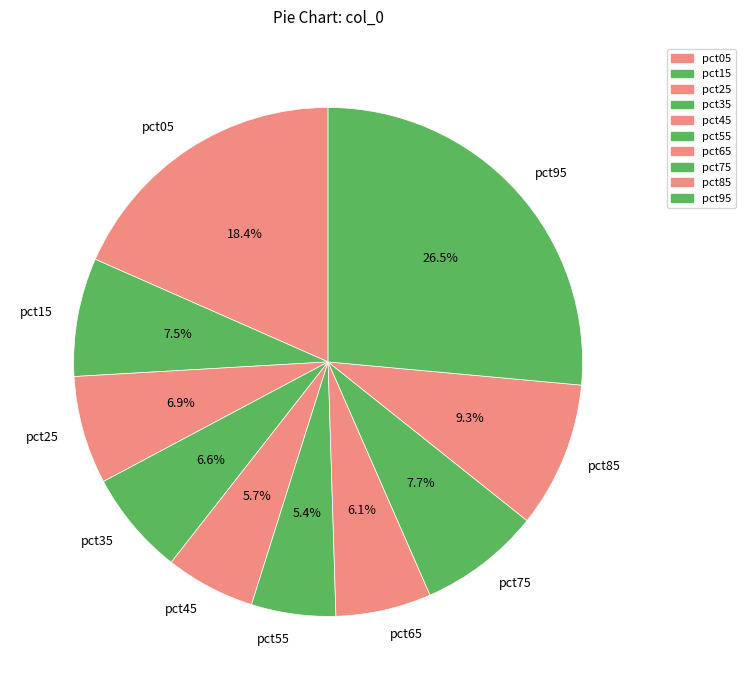

Combined, do pct55 and pct35 account for over 50%?

No